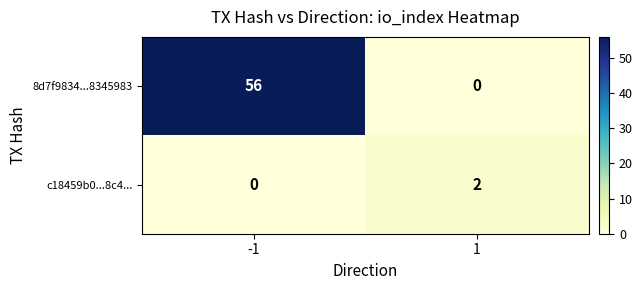

Reading left to right, transcribe all the data shown in this chart.

8d7f9834...8345983: 56	0
c18459b0...8c4...: 0	2